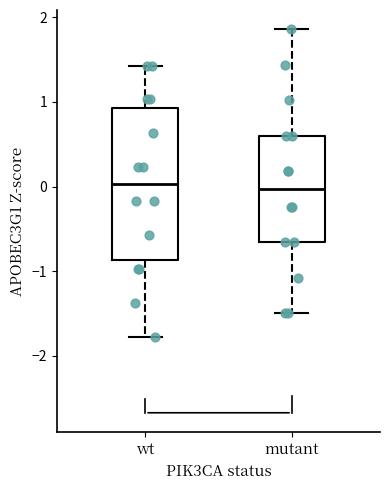

Reading left to right, read every box against the y-axis: the position of its median line, the range the box covers, and the ends of its whiskers. The values are not printed on the chart, so give them approximately, as read against the axis.

wt: median 0.0, box -0.9 to 0.9, whiskers -1.8 to 1.4
mutant: median 0.0, box -0.7 to 0.6, whiskers -1.5 to 1.9